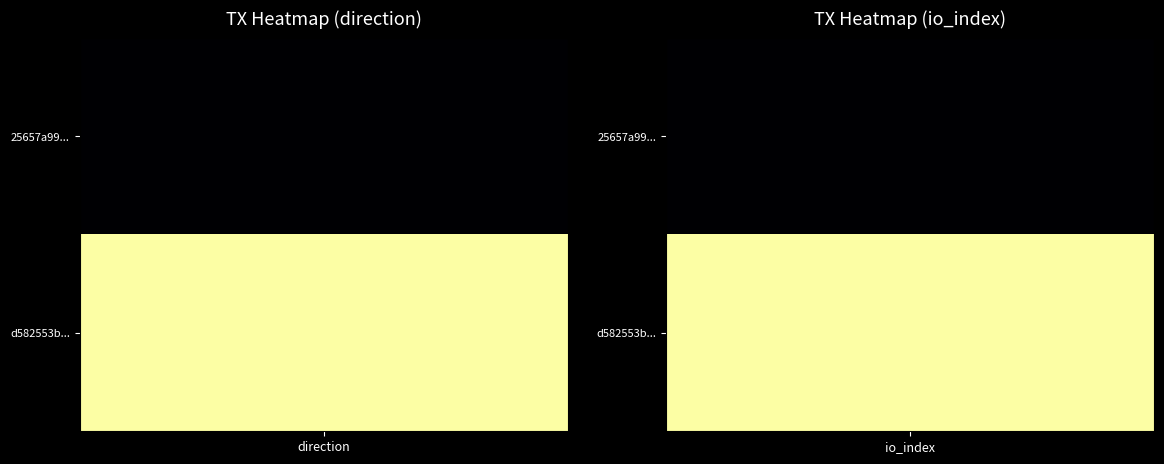

What is the spread (max minus min) of values at 1?

2